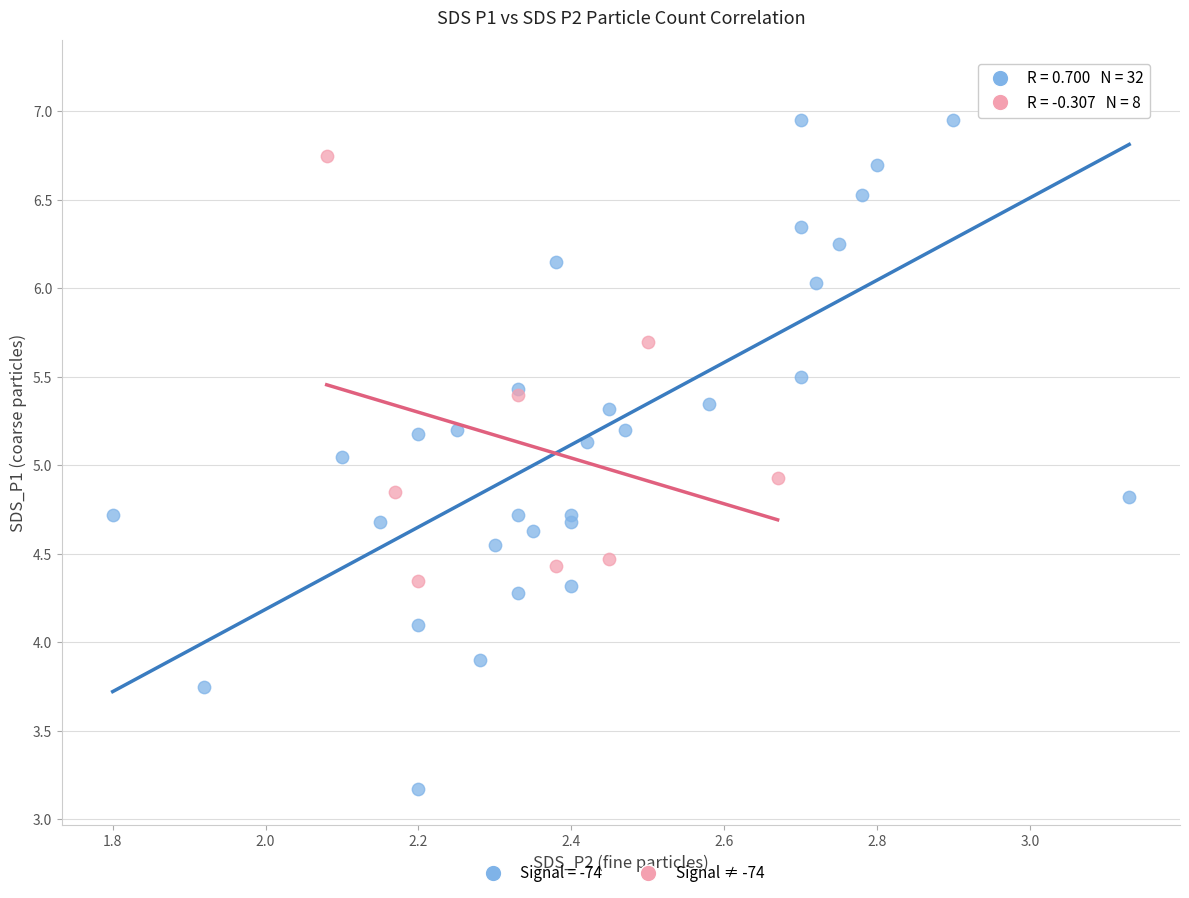

Which series reaches the minimum Y coordinate?

Signal = -74